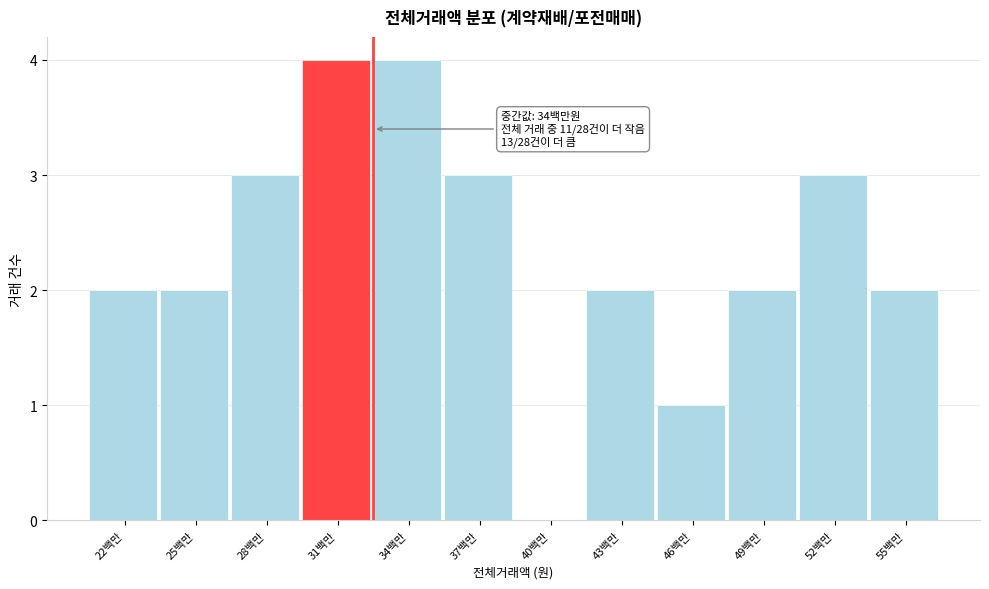

Reading left to right, list all the values displayed in this chart.

22백만=2	25백만=2	28백만=3	31백만=4	34백만=4	37백만=3	40백만=0	43백만=2	46백만=1	49백만=2	52백만=3	55백만=2